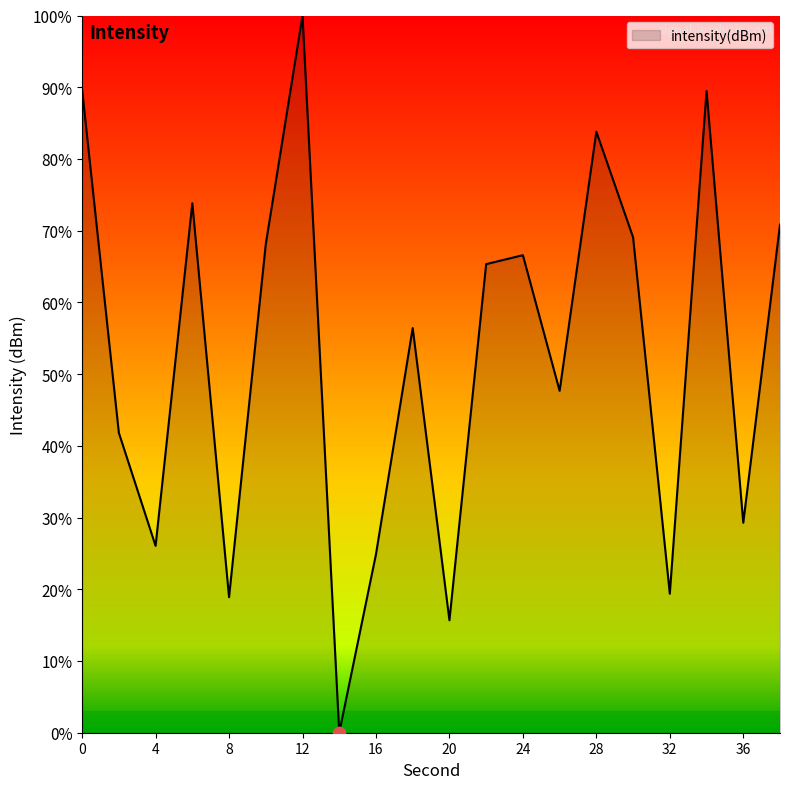

What is the difference between the maximum and minimum values?

100.0